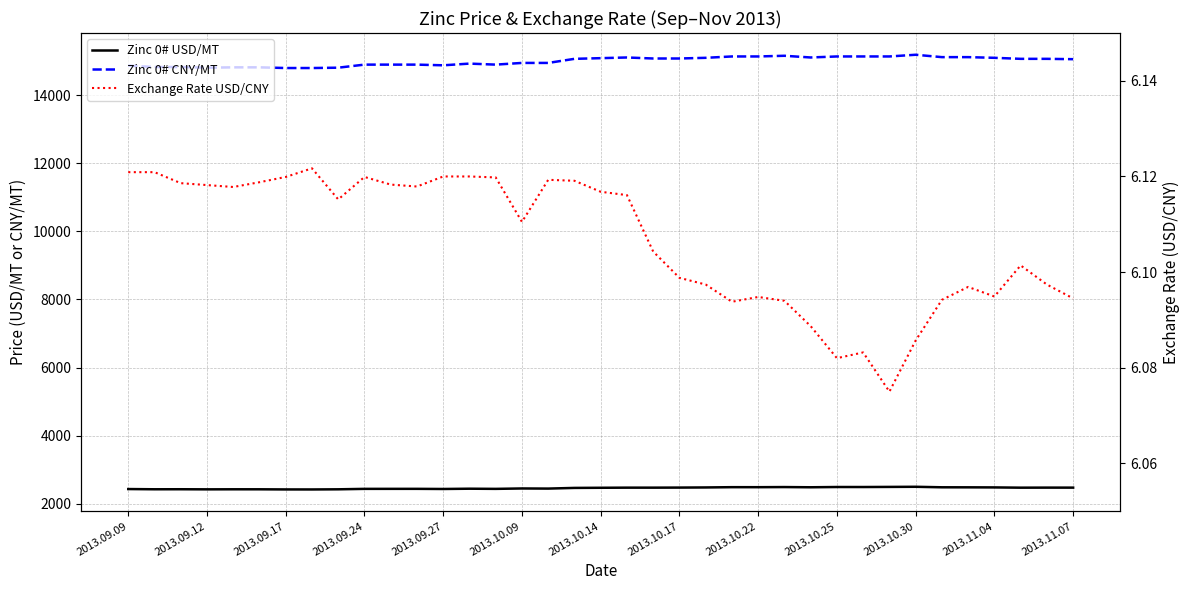

True or false: Zinc 0# CNY/MT and Zinc 0# USD/MT intersect in this chart.

False